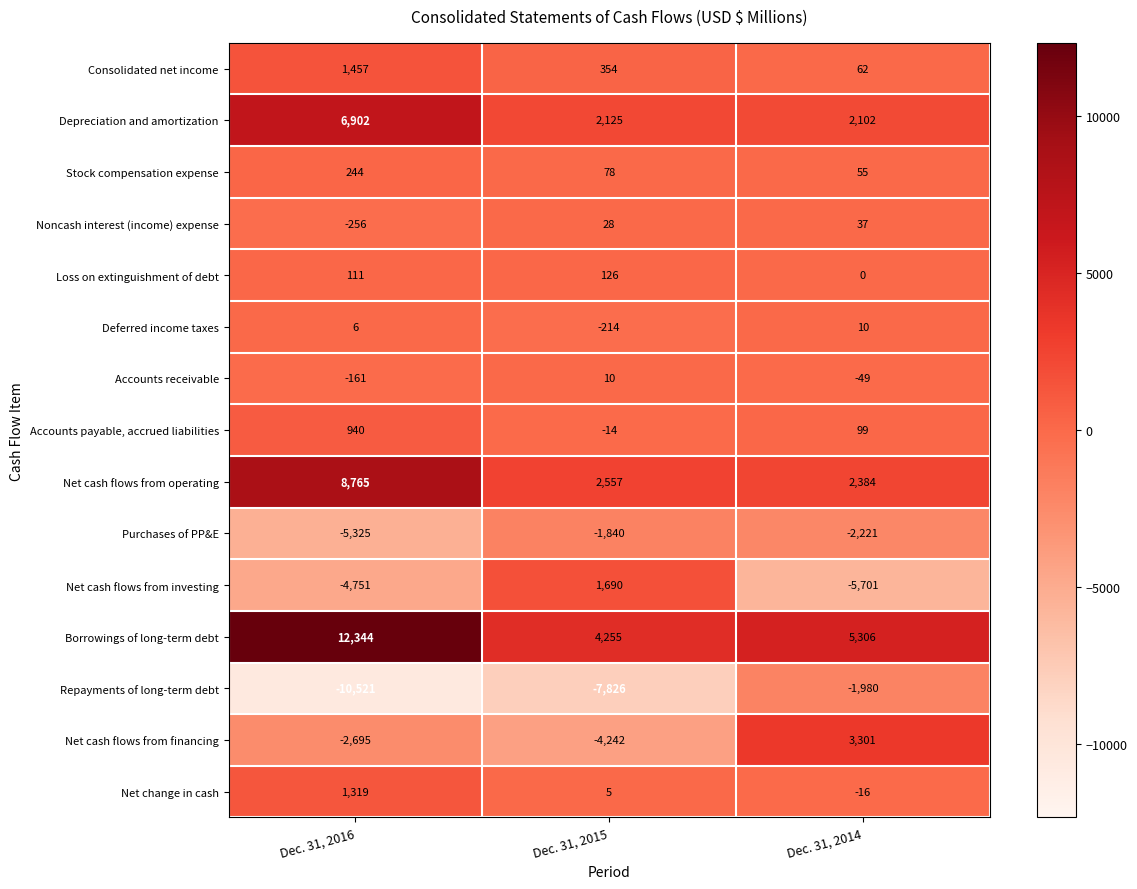

Which series has the largest total across all categories?

Borrowings of long-term debt